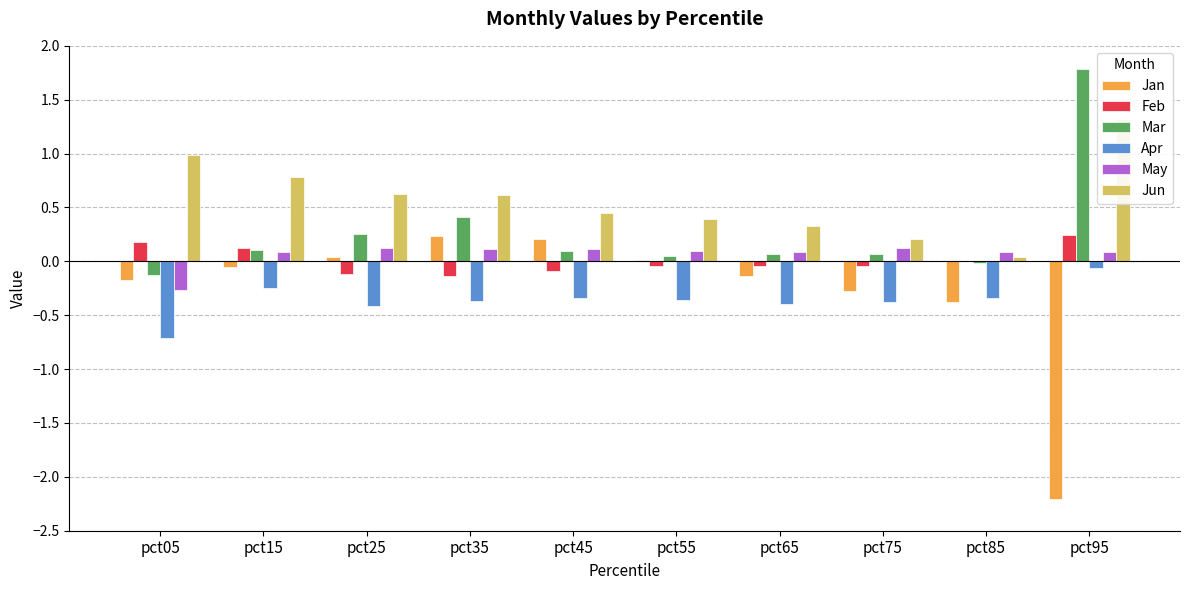

Reading left to right, list all the values displayed in this chart.

Jan: pct05=-0.2	pct15=-0.1	pct25=0.0	pct35=0.2	pct45=0.2	pct55=0.0	pct65=-0.1	pct75=-0.3	pct85=-0.4	pct95=-2.2
Feb: pct05=0.2	pct15=0.1	pct25=-0.1	pct35=-0.1	pct45=-0.1	pct55=-0.0	pct65=-0.0	pct75=-0.0	pct85=-0.0	pct95=0.2
Mar: pct05=-0.1	pct15=0.1	pct25=0.3	pct35=0.4	pct45=0.1	pct55=0.1	pct65=0.1	pct75=0.1	pct85=-0.0	pct95=1.8
Apr: pct05=-0.7	pct15=-0.2	pct25=-0.4	pct35=-0.4	pct45=-0.3	pct55=-0.4	pct65=-0.4	pct75=-0.4	pct85=-0.3	pct95=-0.1
May: pct05=-0.3	pct15=0.1	pct25=0.1	pct35=0.1	pct45=0.1	pct55=0.1	pct65=0.1	pct75=0.1	pct85=0.1	pct95=0.1
Jun: pct05=1.0	pct15=0.8	pct25=0.6	pct35=0.6	pct45=0.4	pct55=0.4	pct65=0.3	pct75=0.2	pct85=0.0	pct95=1.3